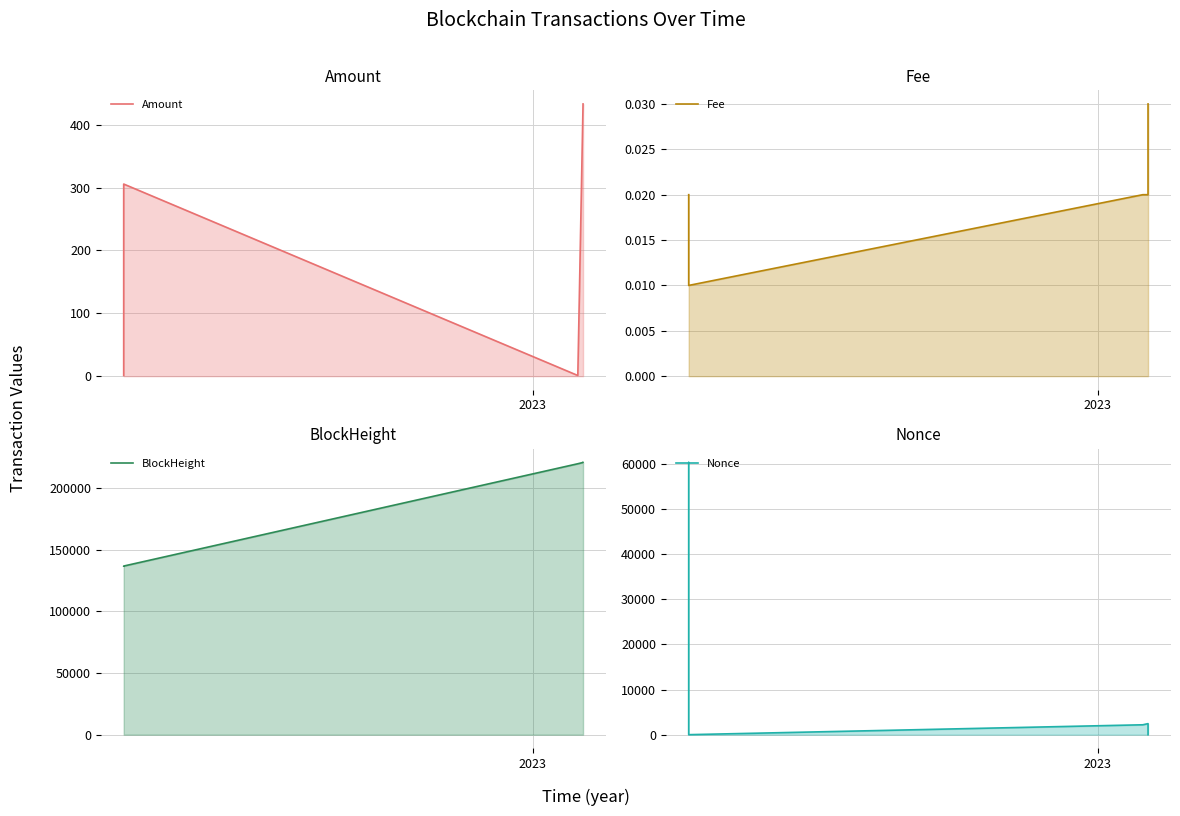

True or false: BlockHeight has more than 2 points higher than both neighbors.

False